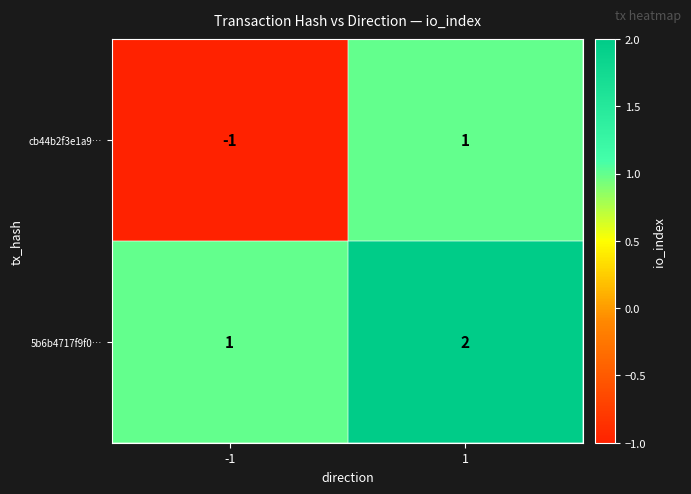

Which series changed the most between -1 and 1?

cb44b2f3e1a9…